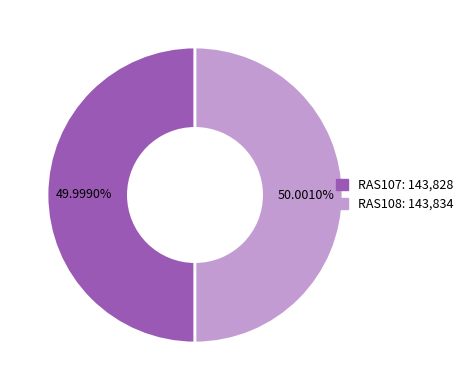

Combined, do RAS108 and RAS107 account for over 50%?

Yes